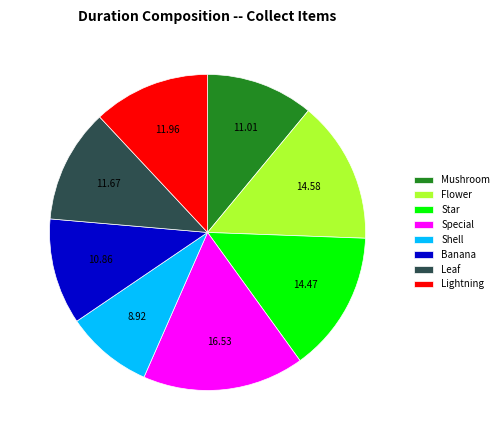

Which category has the smallest portion of the pie?

Shell